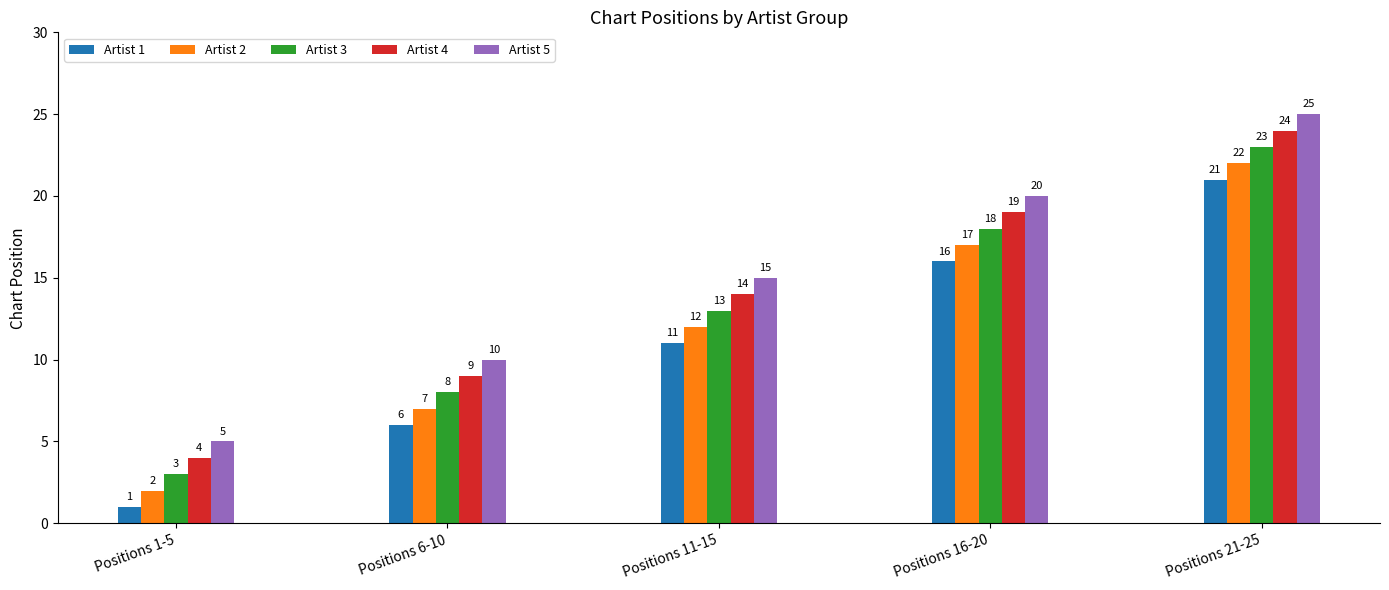

What is the difference between the highest and lowest values at Positions 1-5?

4